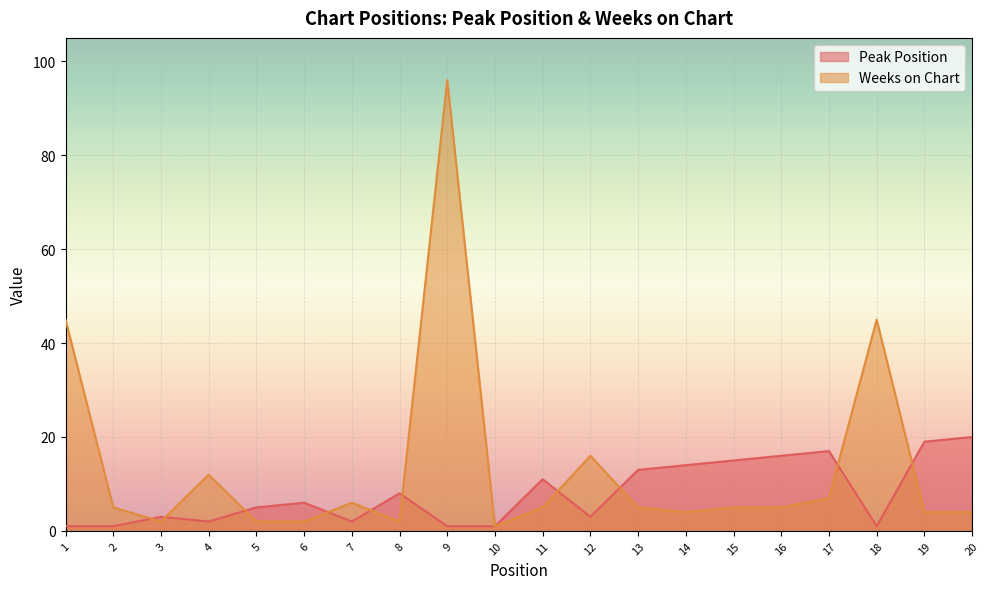

What is the maximum value shown in the chart?

96